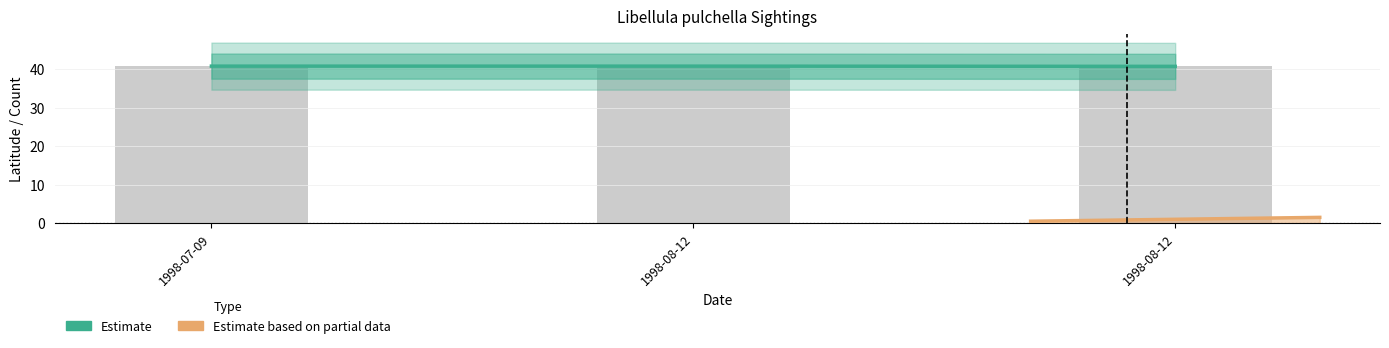

Reading left to right, extract all data points from this chart.

1998-07-09=40.8	1998-08-12=40.8	1998-08-12=40.7